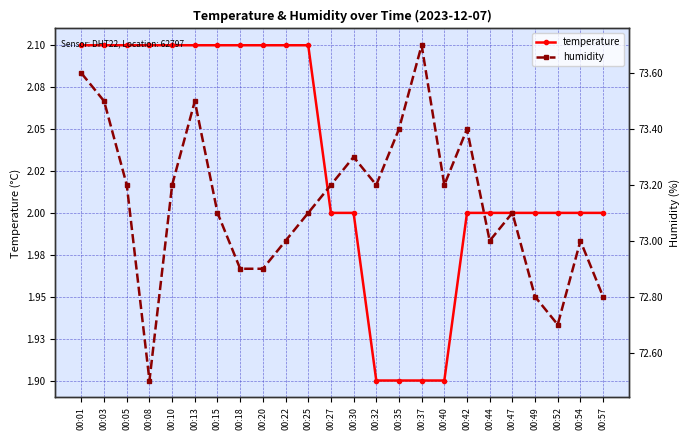

Is it true that temperature equals 1.3 at 00:37?

False